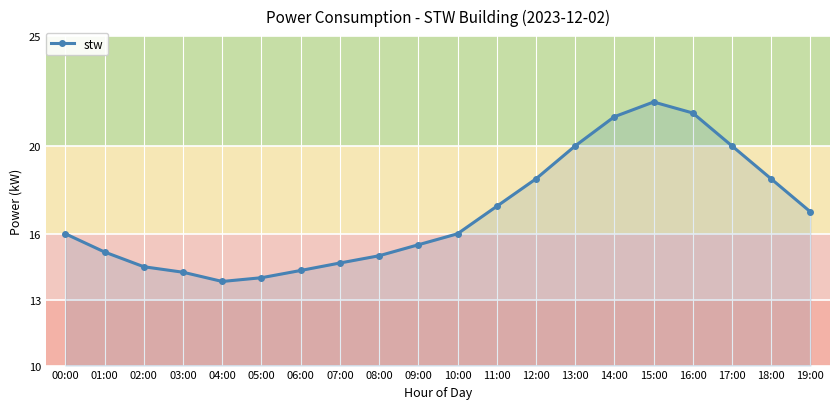

Does the chart display data point markers on the line(s)?

Yes